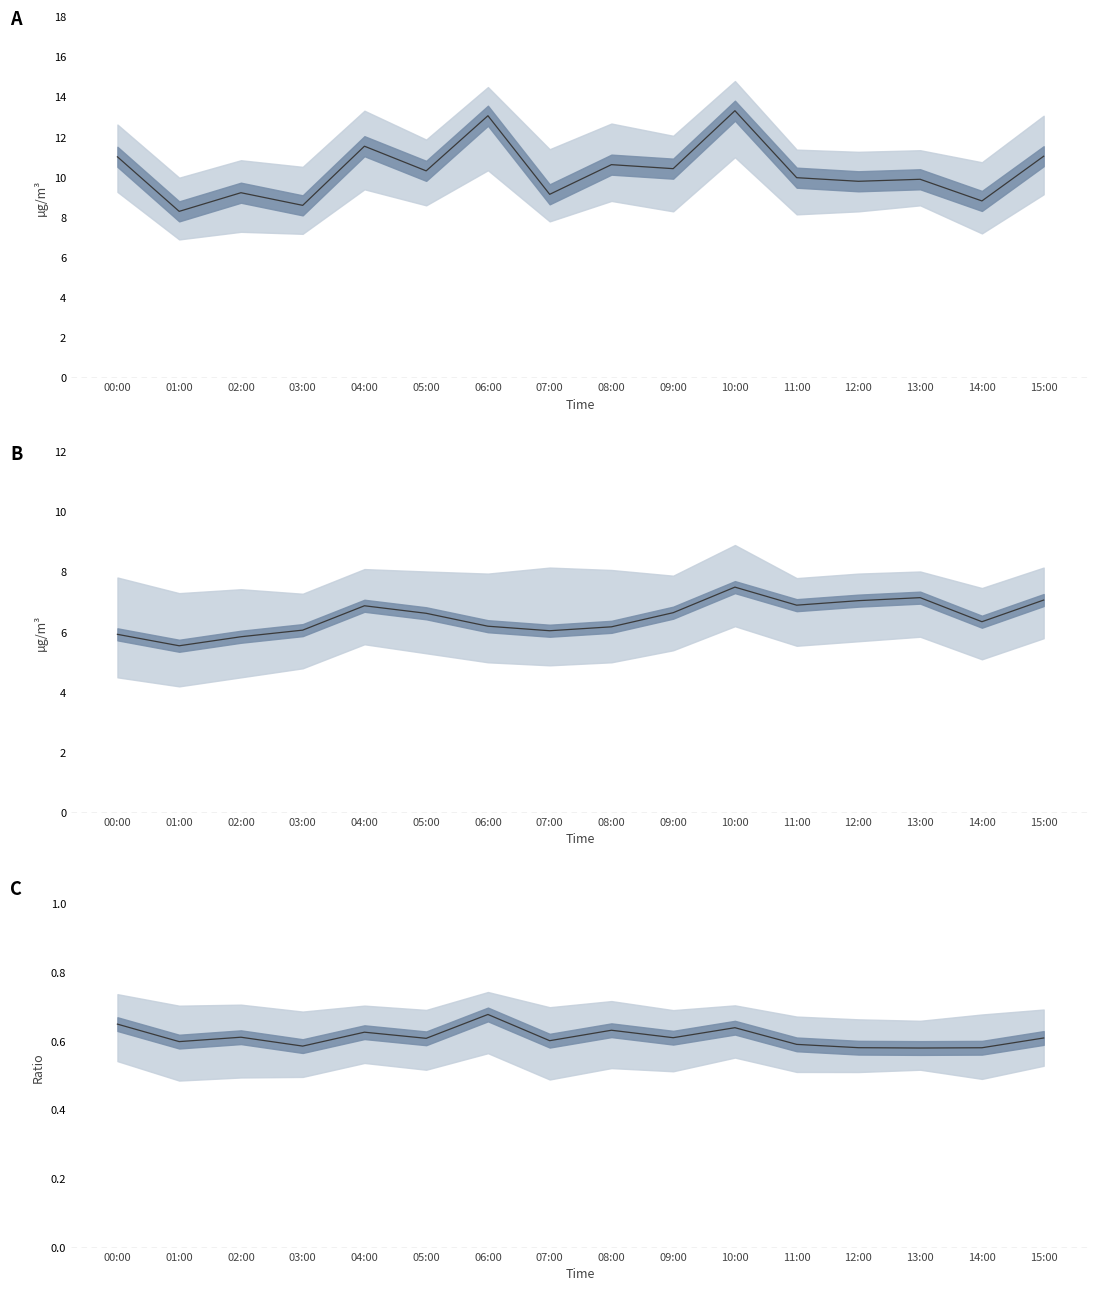

What position from the left is 05:00?

6